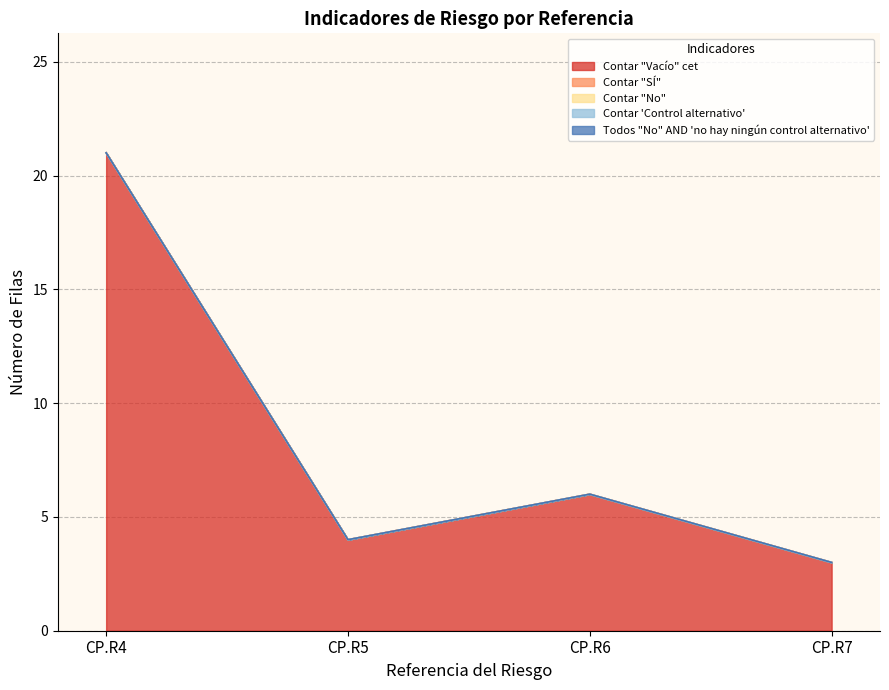

What are all the series names shown in the legend?

Contar "Vacío" cet, Contar "SÍ", Contar "No", Contar 'Control alternativo', Todos "No" AND 'no hay ningún control alternativo'